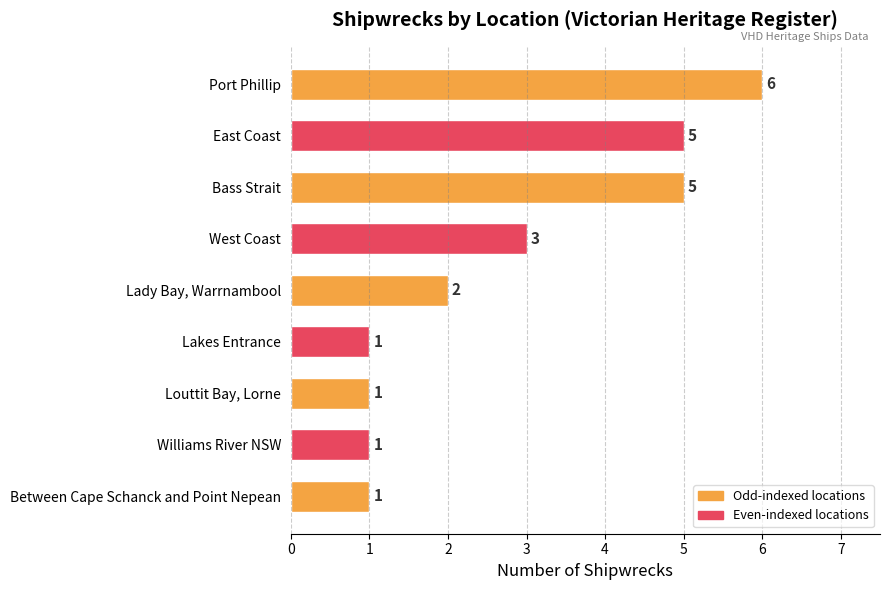

Which has a higher value, Between Cape Schanck and Point Nepean or Lady Bay, Warrnambool?

Lady Bay, Warrnambool